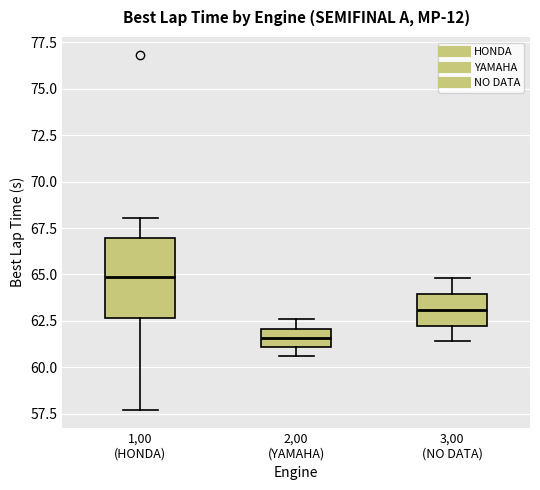

Reading left to right, transcribe this box plot: for each box, give where its median line is, the range the box spans, and where its two whiskers end, as read against the y-axis. The values are not printed on the chart, so give them approximately, as read against the axis.

1,00 (HONDA): median 65.0, box 62.5 to 67.0, whiskers 57.5 to 68.0
2,00 (YAMAHA): median 61.5, box 61.0 to 62.0, whiskers 60.5 to 62.5
3,00 (NO DATA): median 63.0, box 62.0 to 64.0, whiskers 61.5 to 65.0